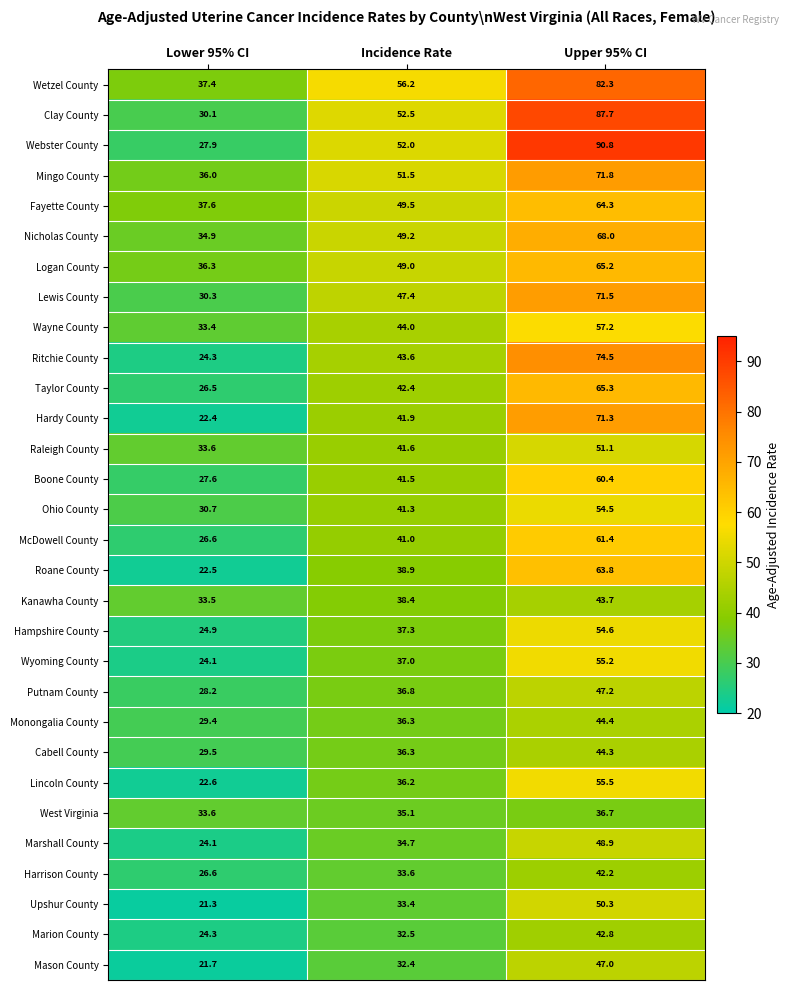

Which series has the largest range (max minus min)?

Webster County